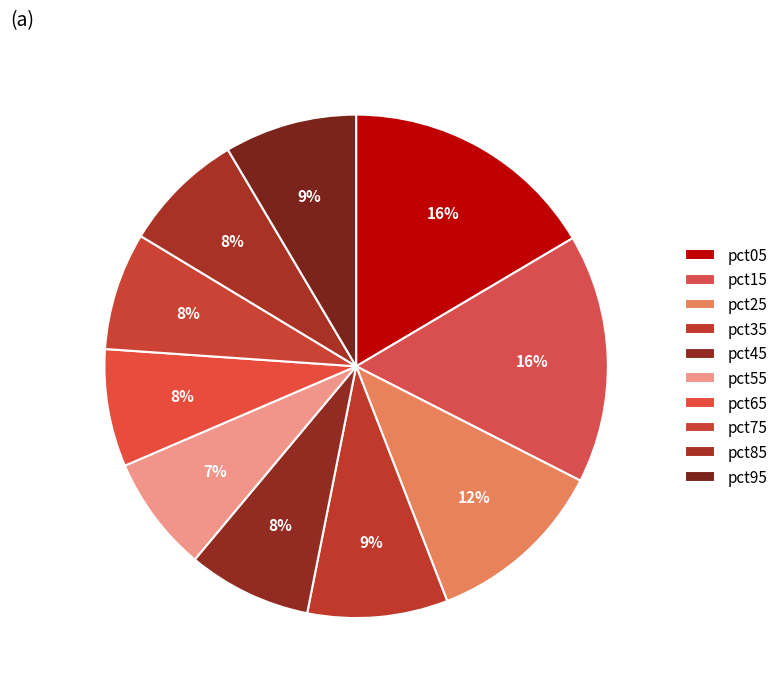

How many segments does this pie chart have?

10